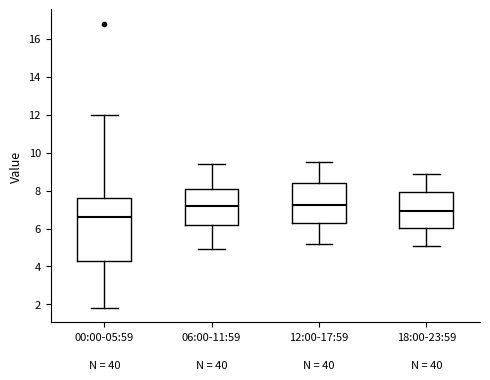

Which box has the lowest median line?

00:00-05:59